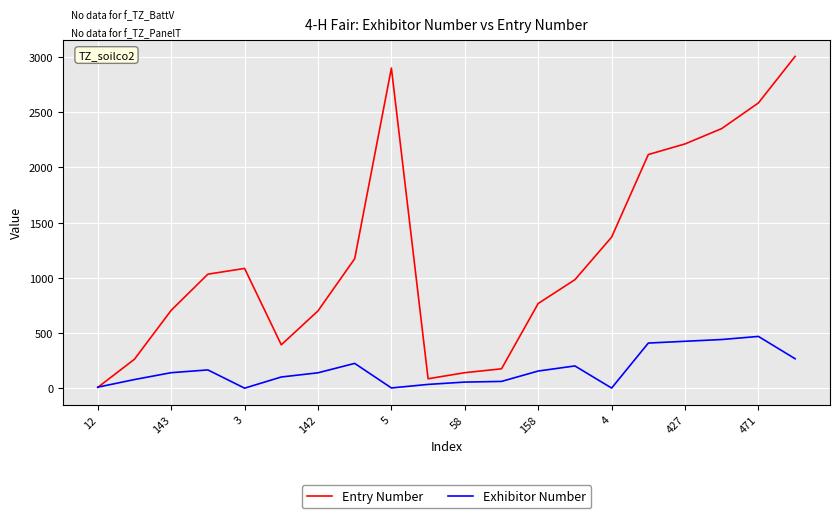

What is the difference between the maximum and minimum values in the Exhibitor Number series?

468